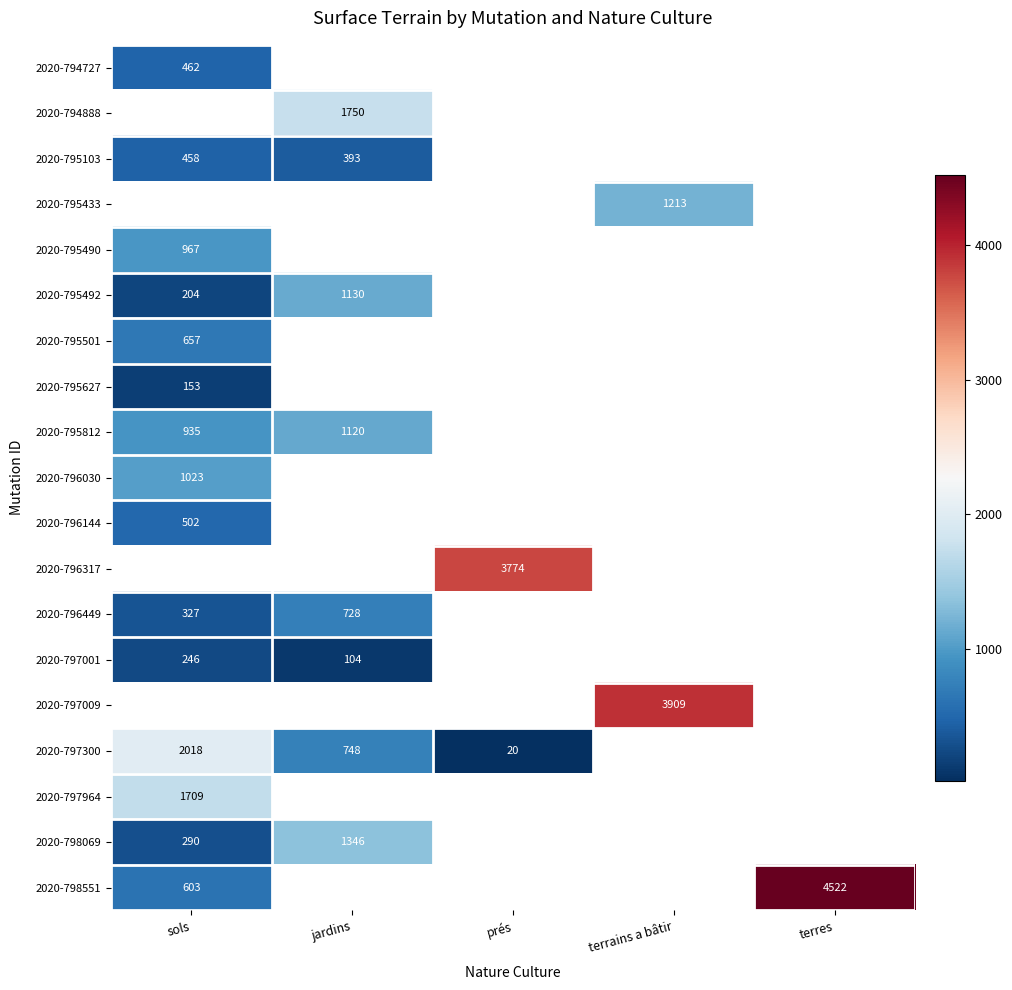

How many data points does each series have?

5